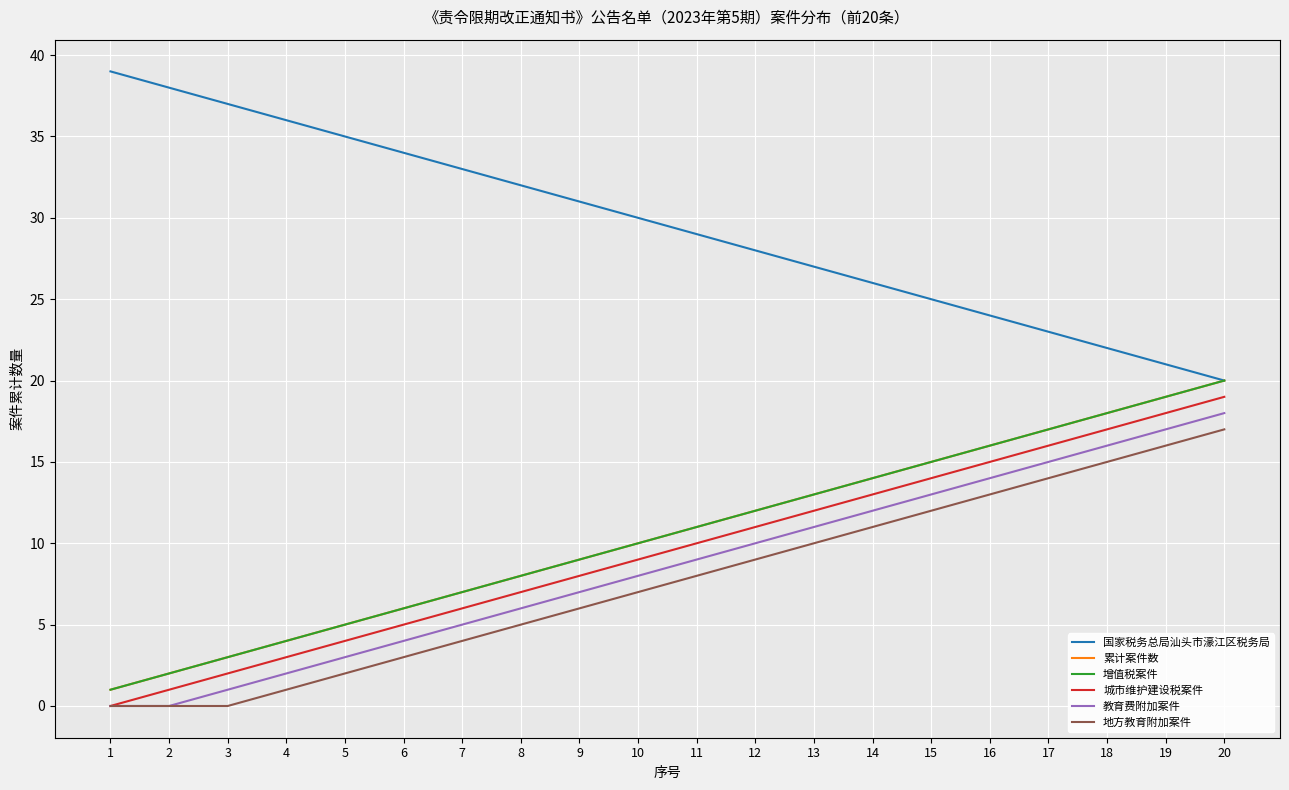

Which series has the largest total across all categories?

国家税务总局汕头市濠江区税务局